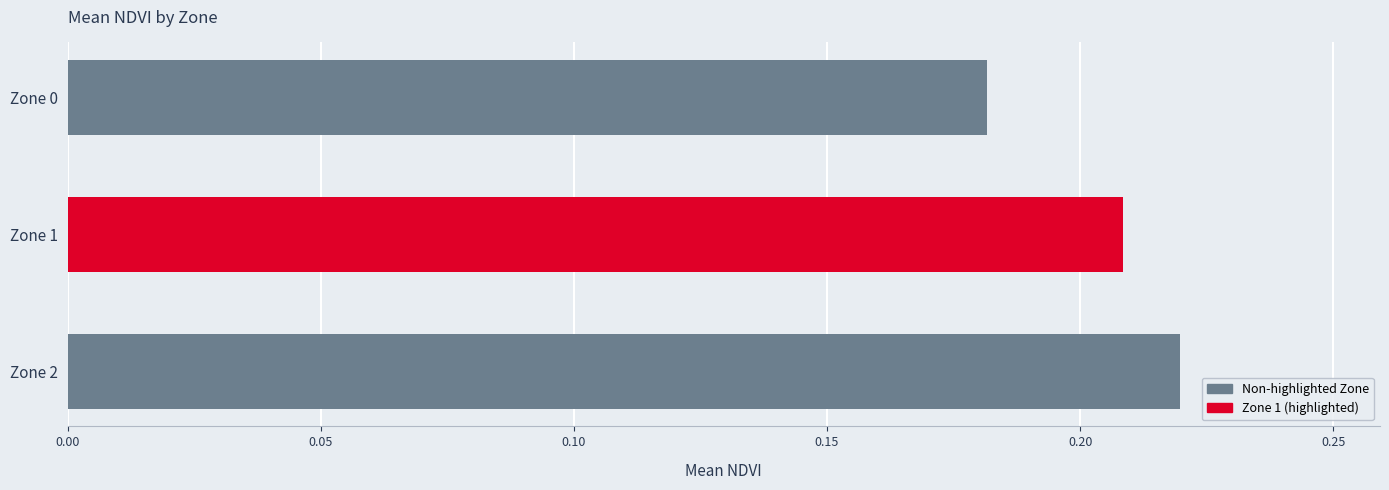

Does the chart contain stacked bars?

No